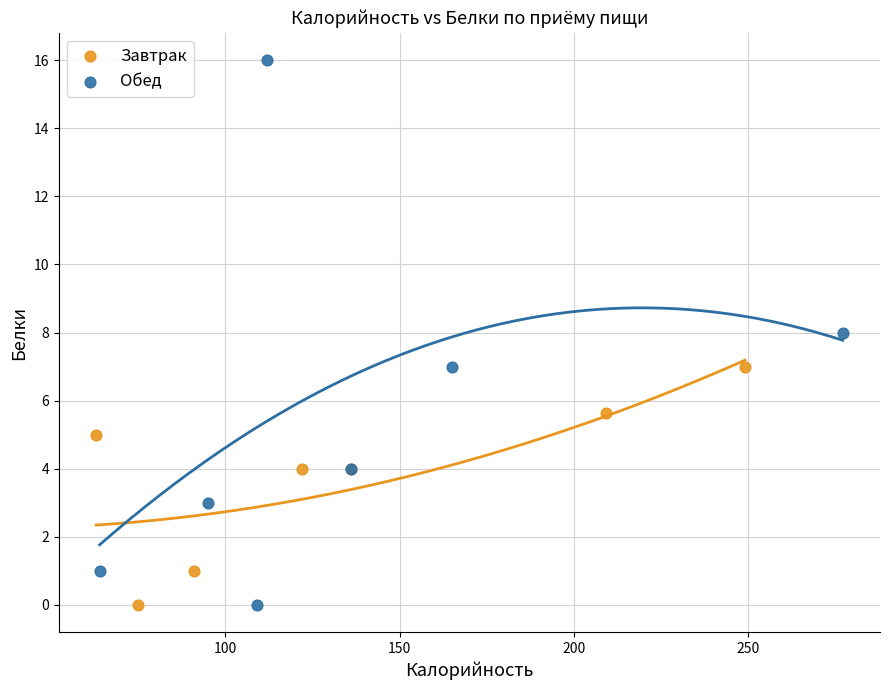

Which series reaches the maximum Y coordinate?

Обед